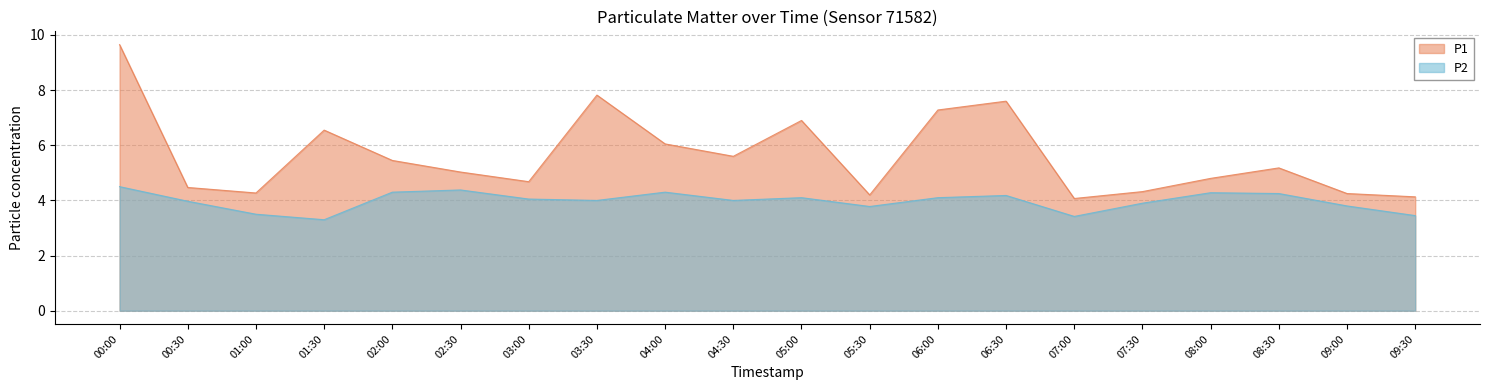

At which label does P1 first exceed 5?

00:00